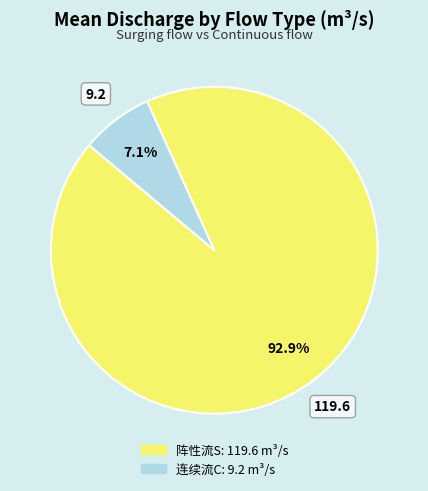

Which slice represents more than half of the pie?

阵性流S